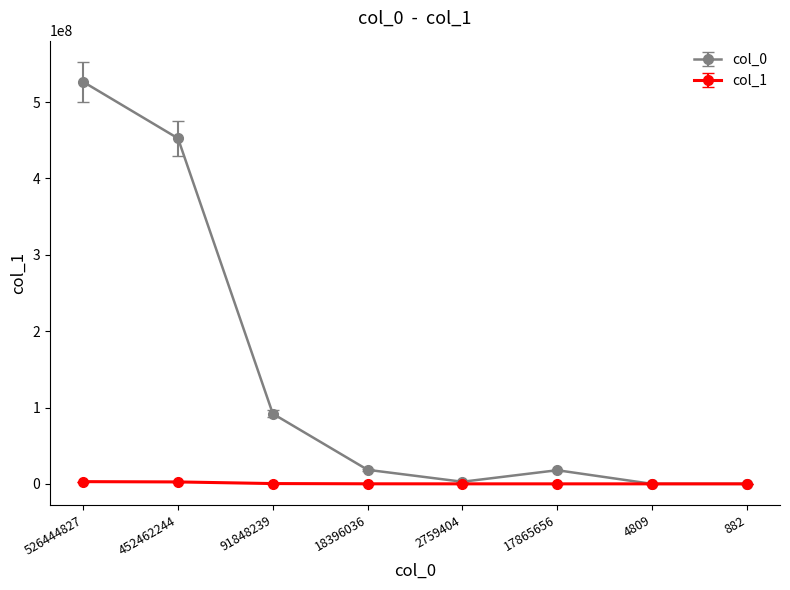

True or false: col_0 has more than 2 points higher than both neighbors.

False